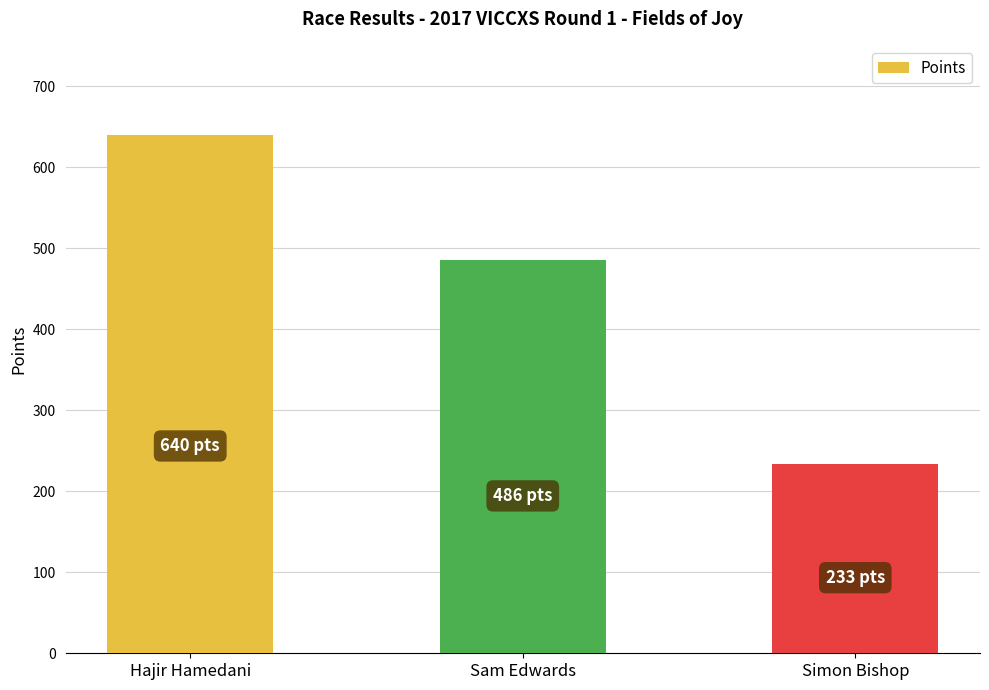

What is the average value?

453.0